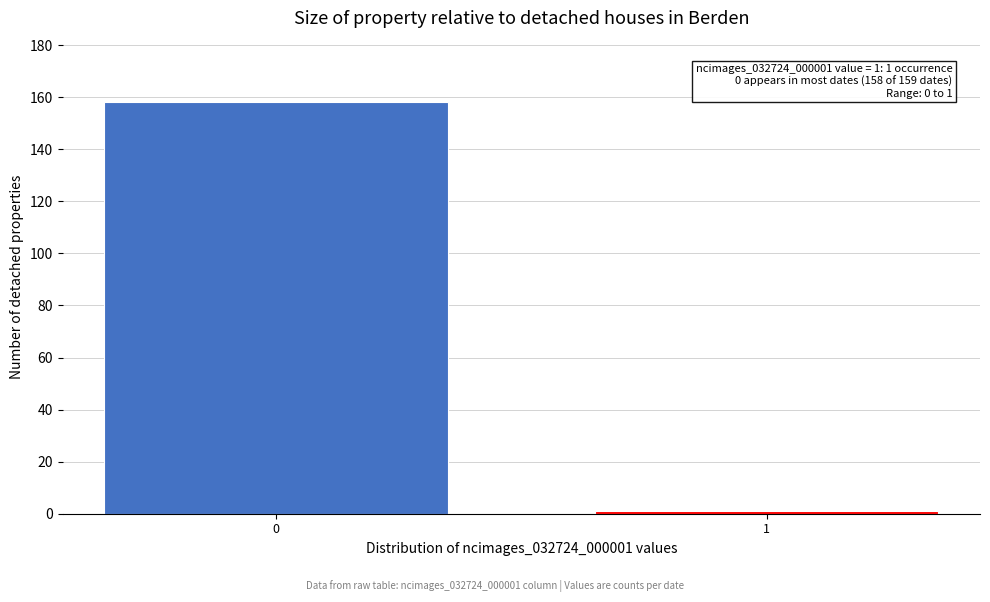

Reading right to left, transcribe all the data shown in this chart.

1=1	0=158